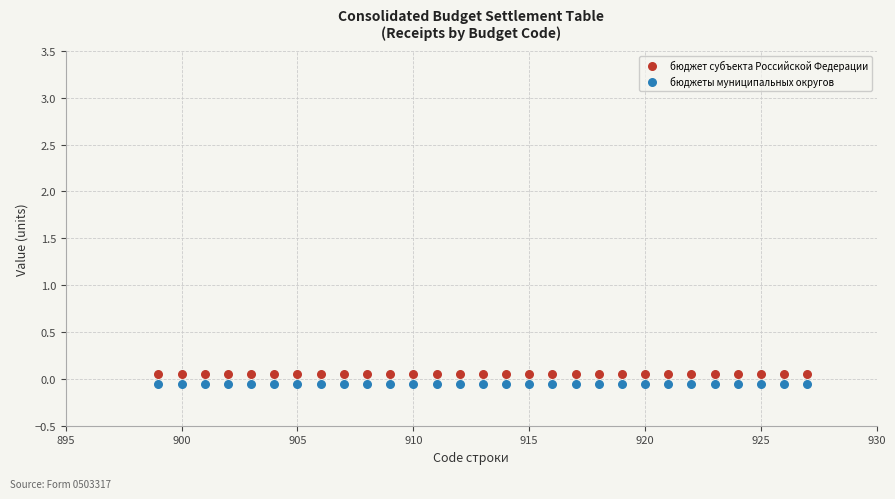

Which series reaches the maximum Y coordinate?

бюджет субъекта Российской Федерации